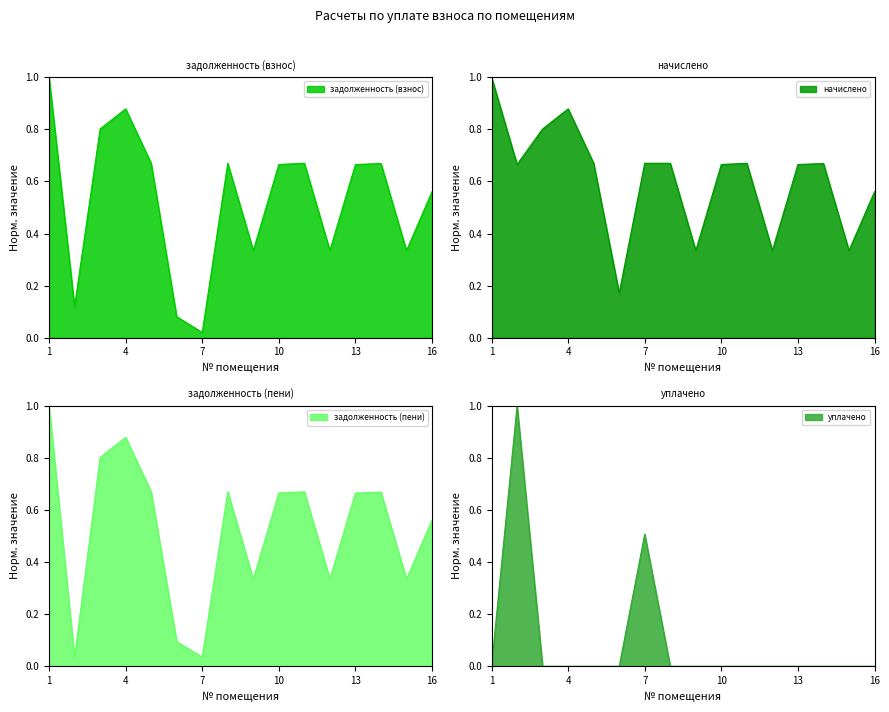

Which series has the largest range (max minus min)?

уплачено